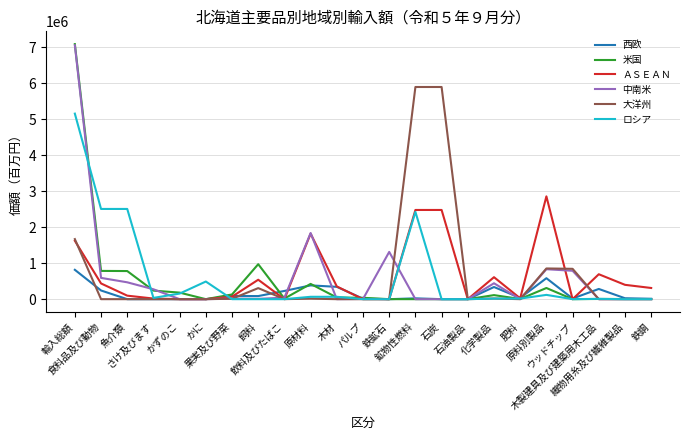

How many lines are shown in the chart?

6